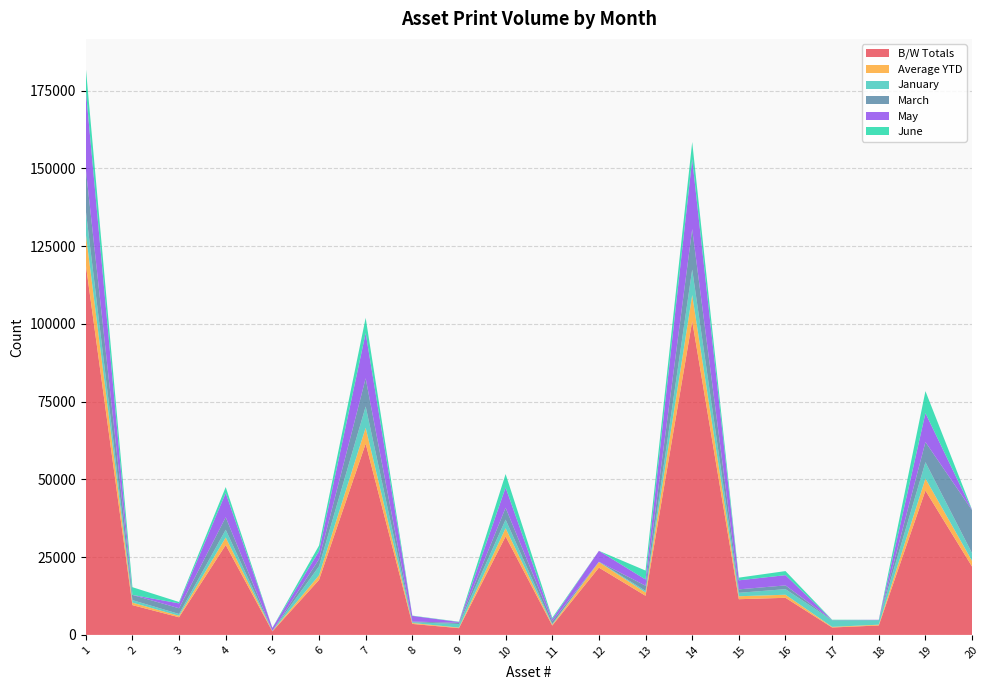

Reading left to right, extract all data points from this chart.

B/W Totals: 119105	9577	5670	28902	1119	17687	61491	3531	2168	31660	3007	21635	12579	100872	11475	11926	2382	3034	46402	21950
Average YTD: 9925	798	472	2408	93	1473	5124	294	180	2638	250	1802	1048	8406	956	993	198	252	3866	1829
January: 7493	803	579	2504	54	2901	6833	255	1153	2767	249	75	517	8195	1104	1789	2123	1459	5268	2459
March: 13427	1673	1844	4018	11	2273	9053	218	383	3825	882	12	1671	13028	1108	1210	60	12	6473	13817
May: 25350	11	1567	7802	975	2607	14559	1825	259	6516	662	3507	1991	22444	2906	3295	10	100	9305	95
June: 7214	2478	446	1901	23	1794	4885	82	104	4324	462	9	2880	5543	864	1306	105	3	7071	95